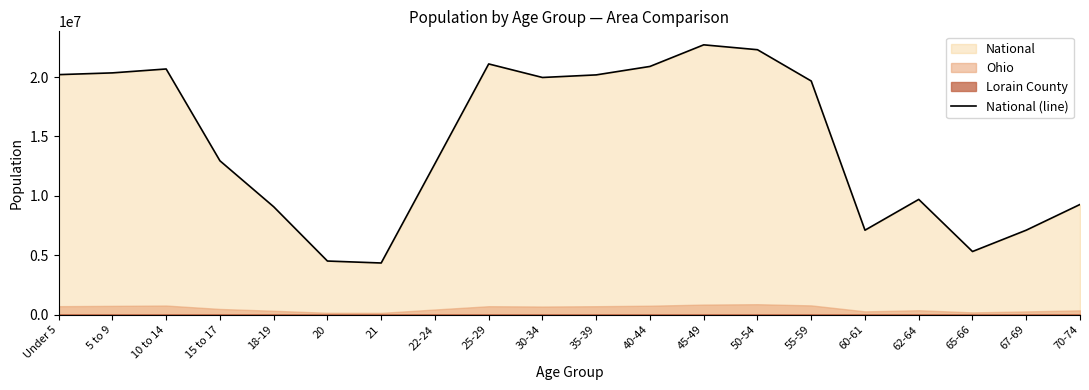

What is the value of the 8th point from the left?

12712576